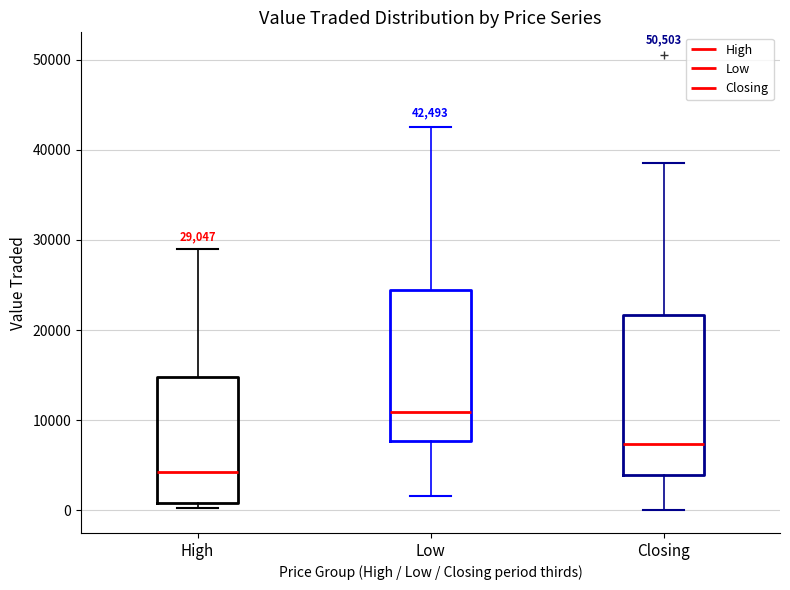

Which box has the lowest median line?

High